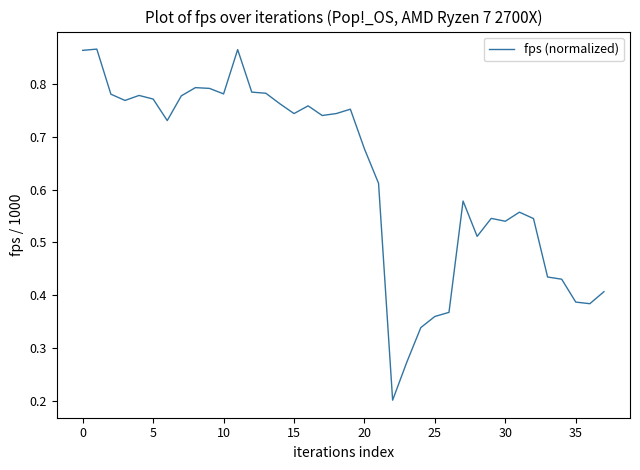

Does the chart have visible grid lines?

No